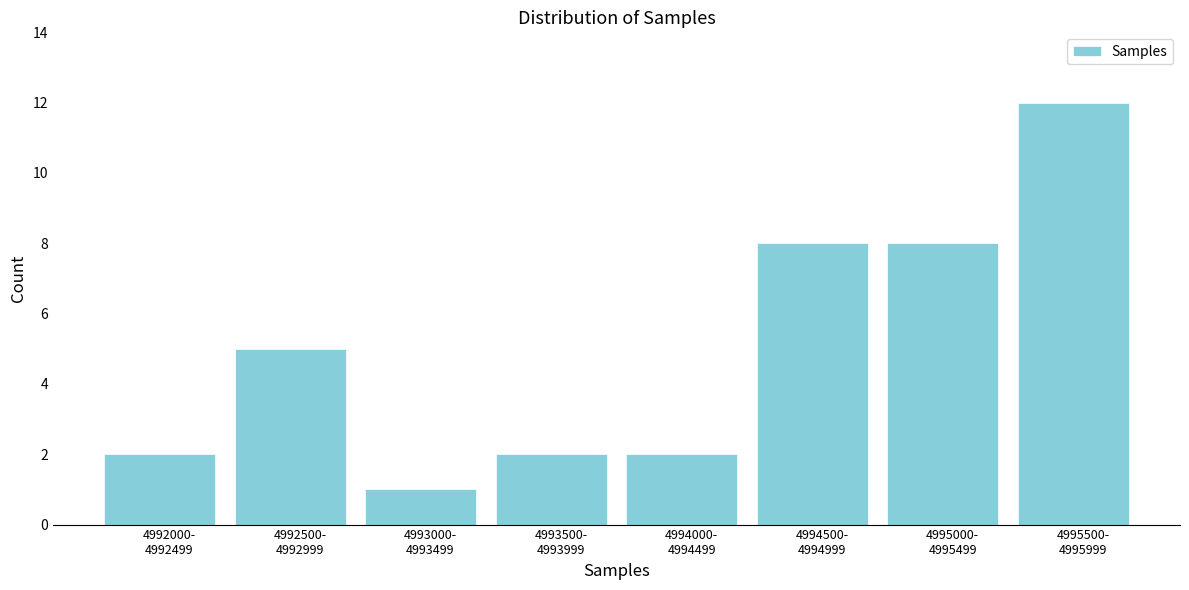

Reading left to right, list all the values displayed in this chart.

2	5	1	2	2	8	8	12